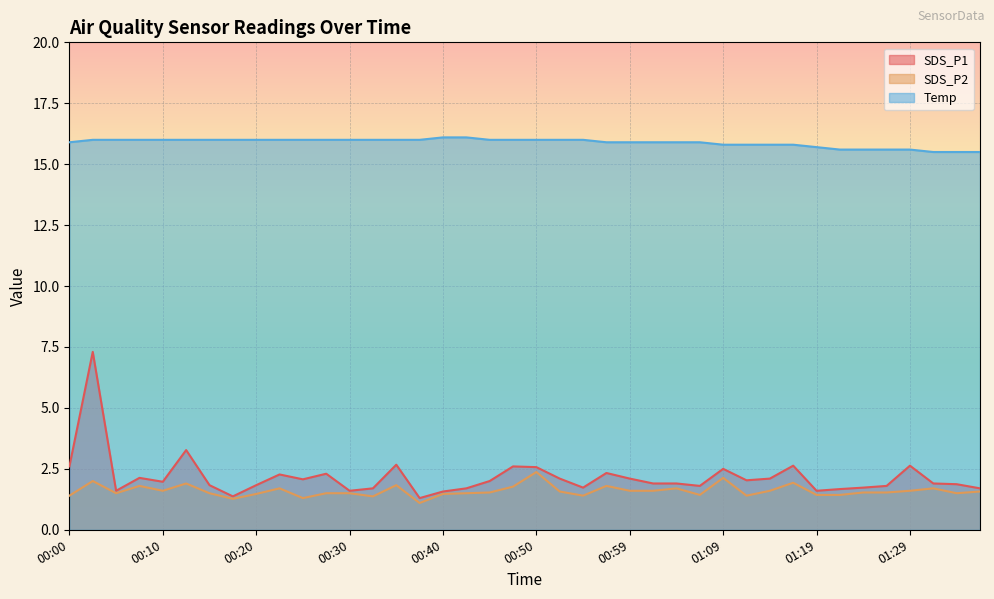

What is the greatest value displayed?

16.1